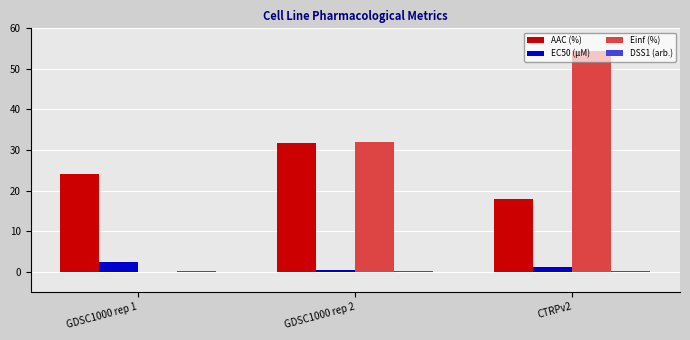

Which series changed the most between GDSC1000 rep 2 and CTRPv2?

Einf (%)